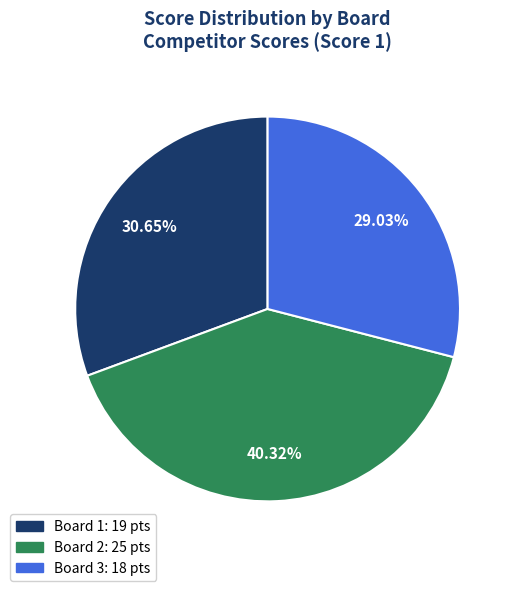

Which has a higher value, Board 2 or Board 3?

Board 2